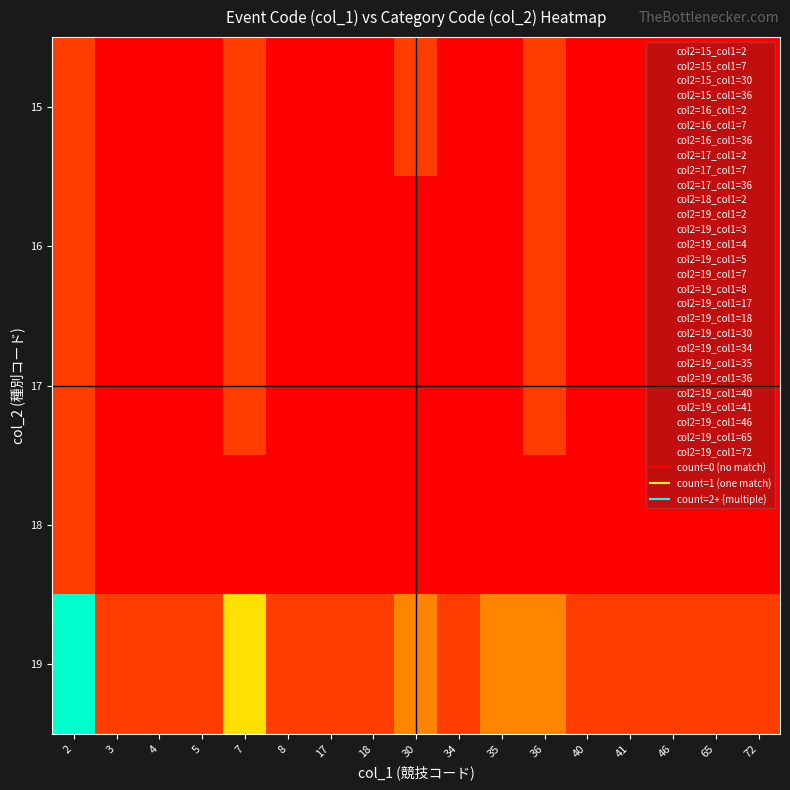

Rank the series at 7 from highest to lowest value.

19, 15, 16, 17, 18